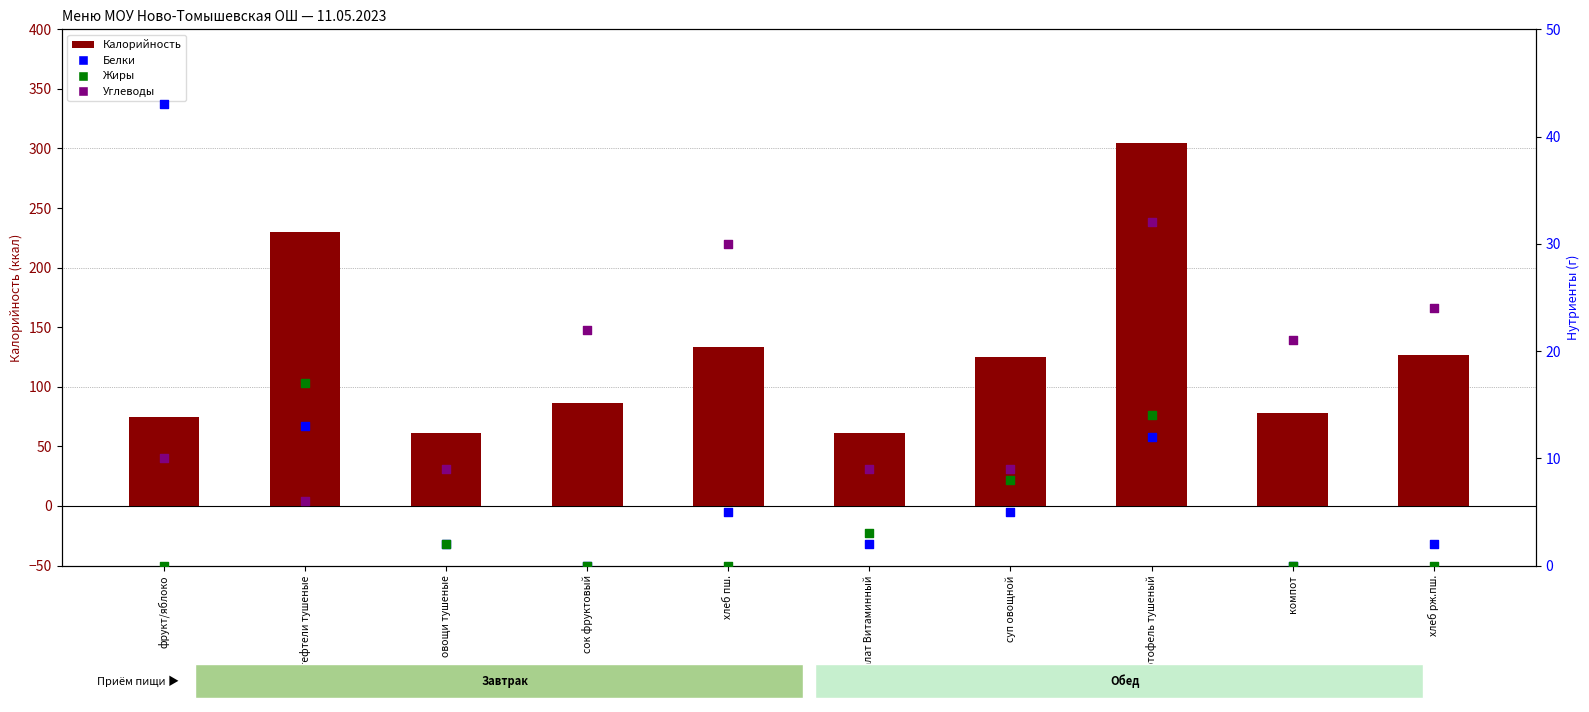

Which series has the largest Y range (max minus min)?

Калорийность